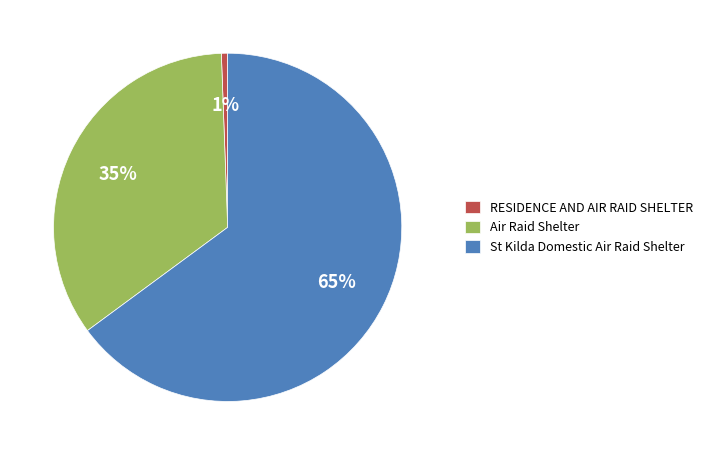

What percentage is the Air Raid Shelter slice, to the nearest percent?

35%